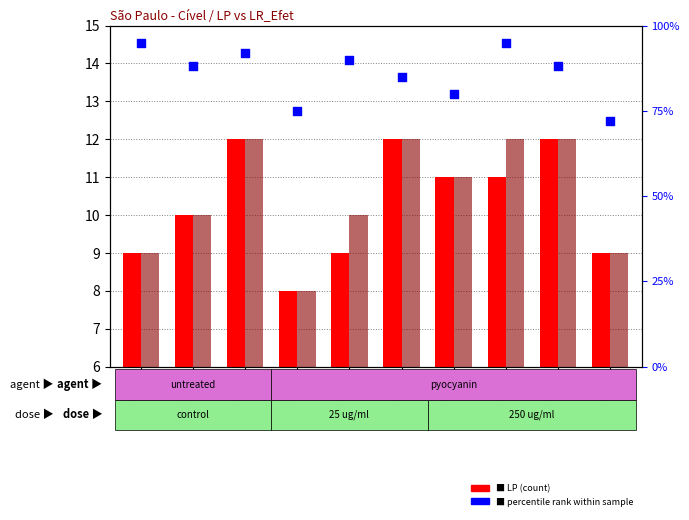

Which series has the largest Y range (max minus min)?

percentile rank